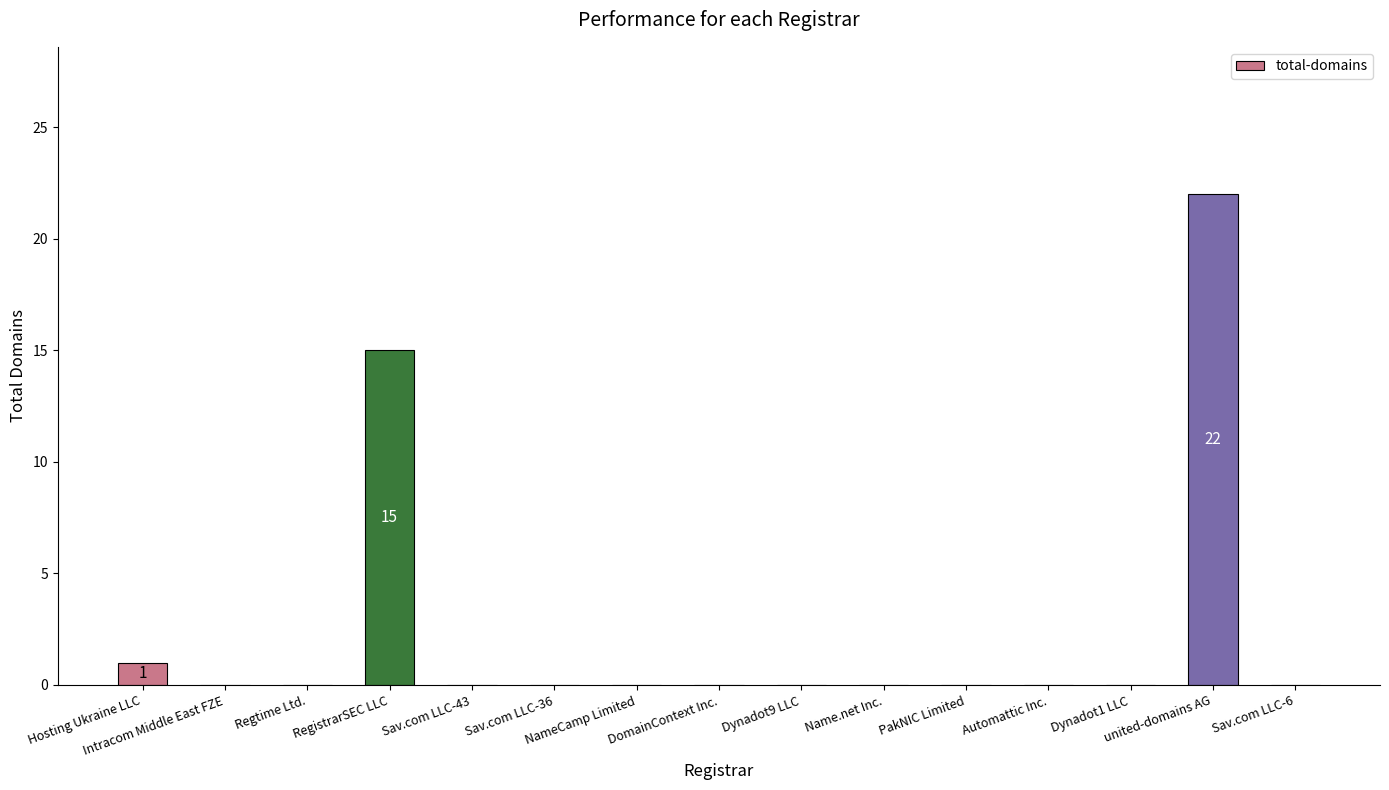

How many series are shown in this chart?

1